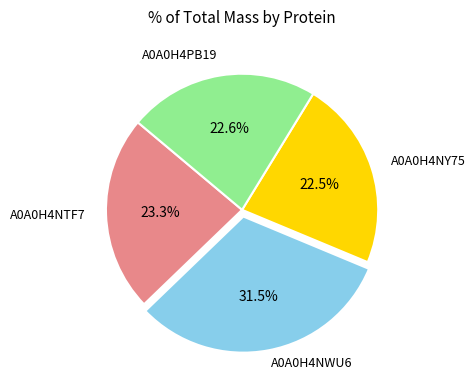

What percentage do A0A0H4PB19 and A0A0H4NWU6 together represent?

54.2%